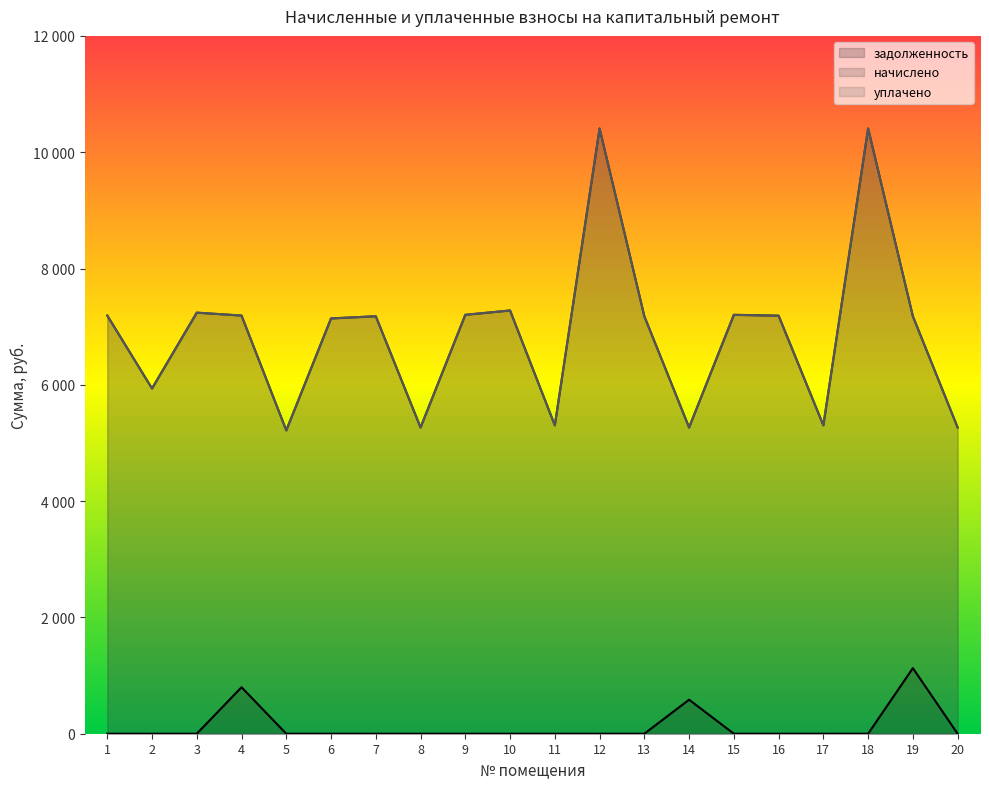

At which label does начислено reach its peak?

12